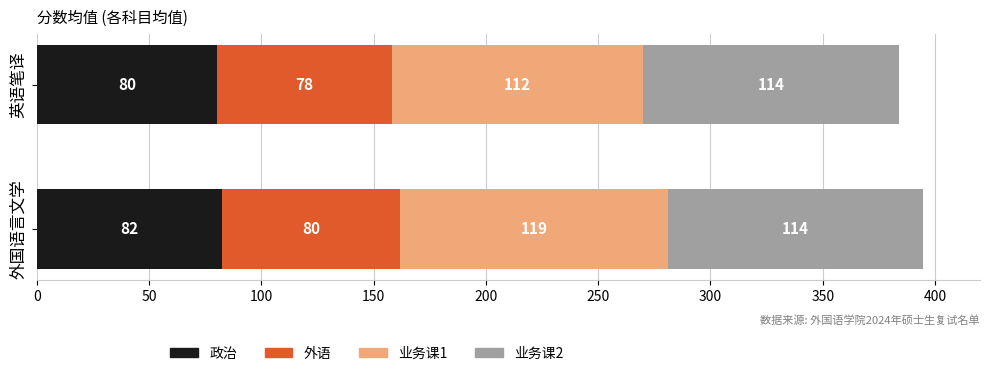

What is the minimum value for 政治?

80.3